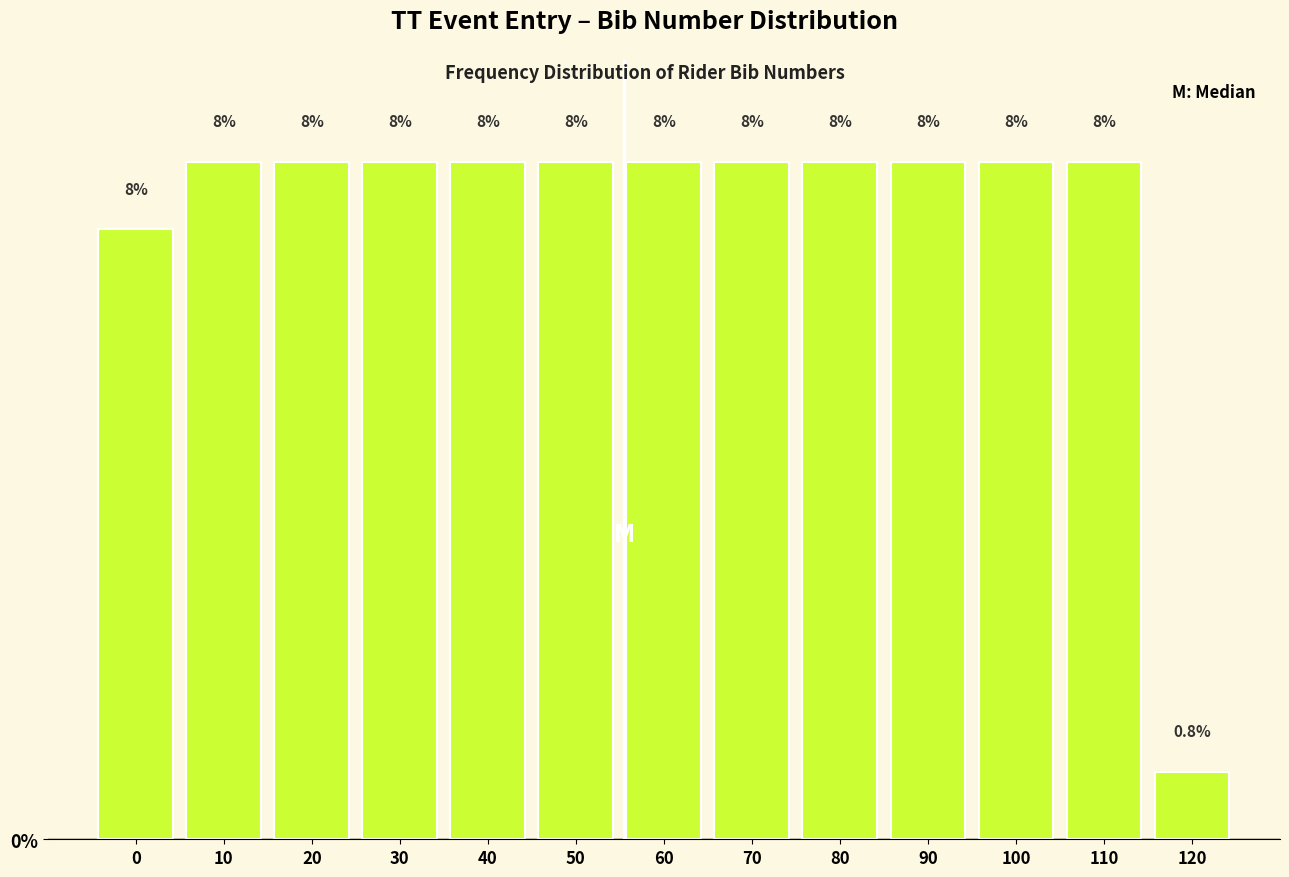

How many bars are there in total?

13